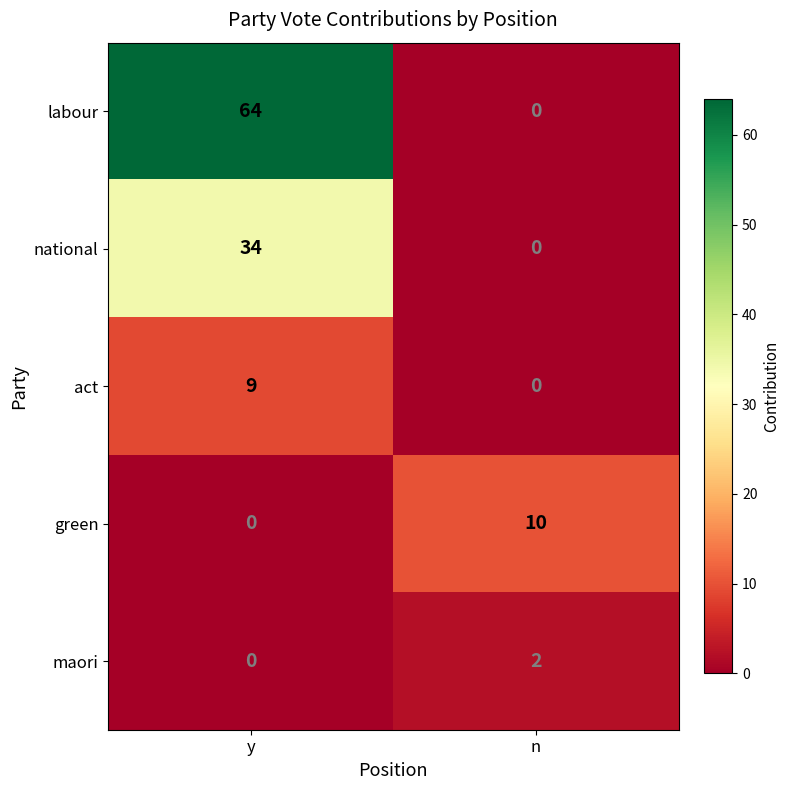

The maori series shows -1 at y. True or false?

False